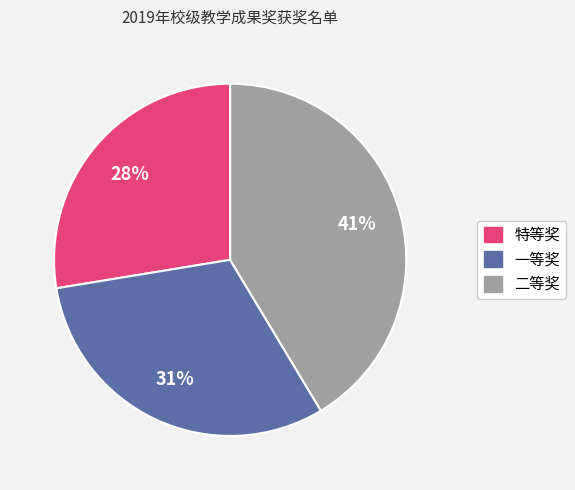

Which has a higher value, 二等奖 or 一等奖?

二等奖